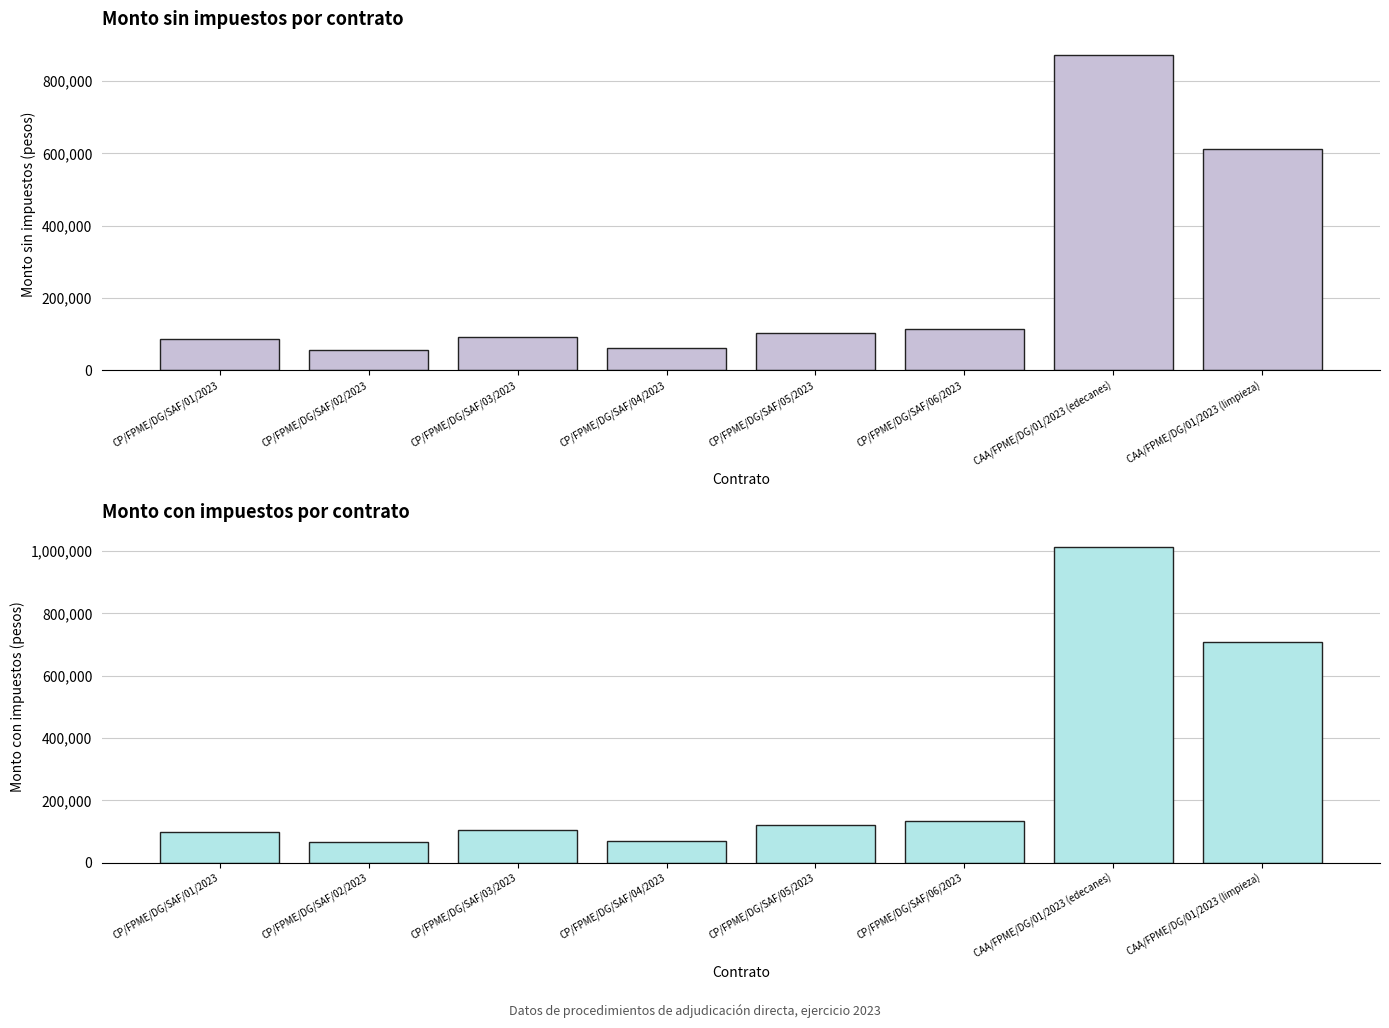

How many data points does each series have?

8